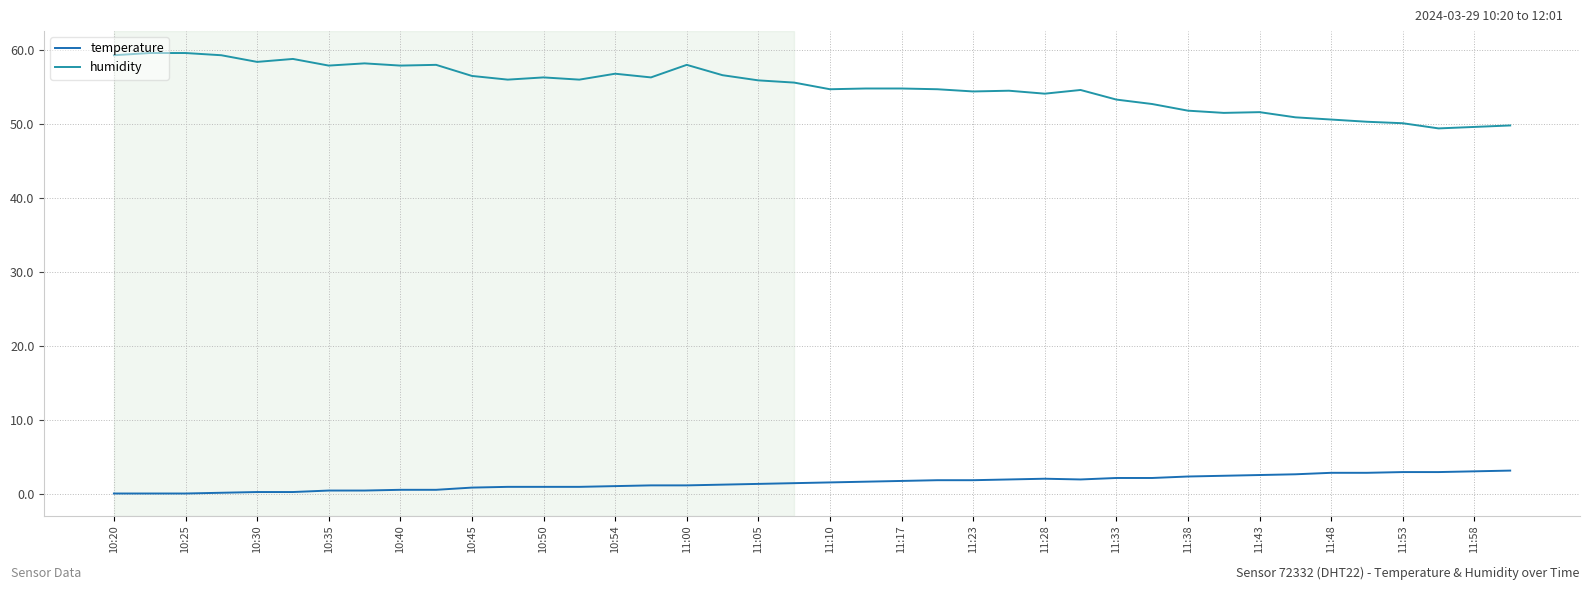

Which series has the widest spread of values?

humidity